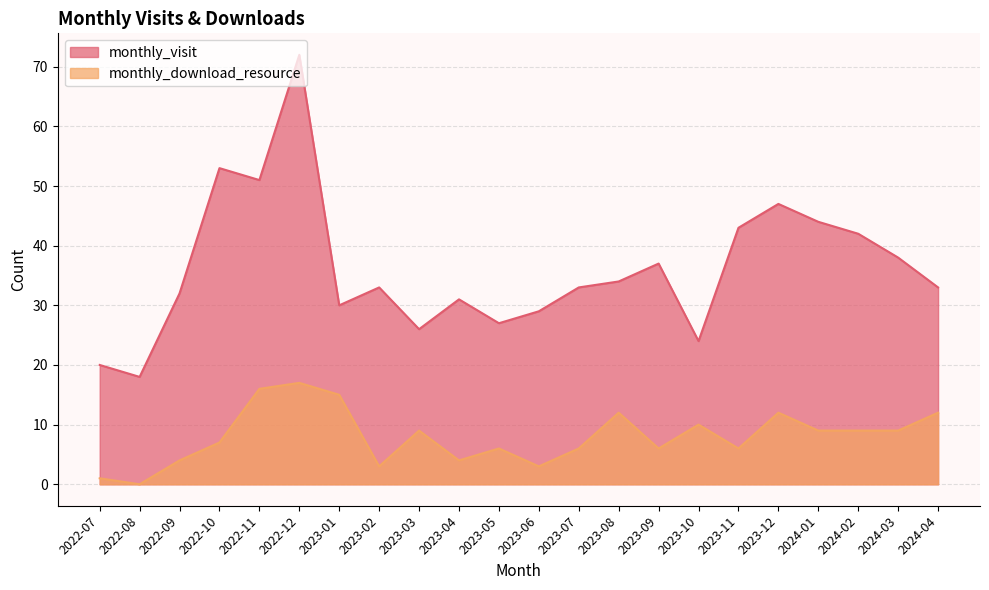

At which label is monthly_download_resource closest to 8?

2022-10